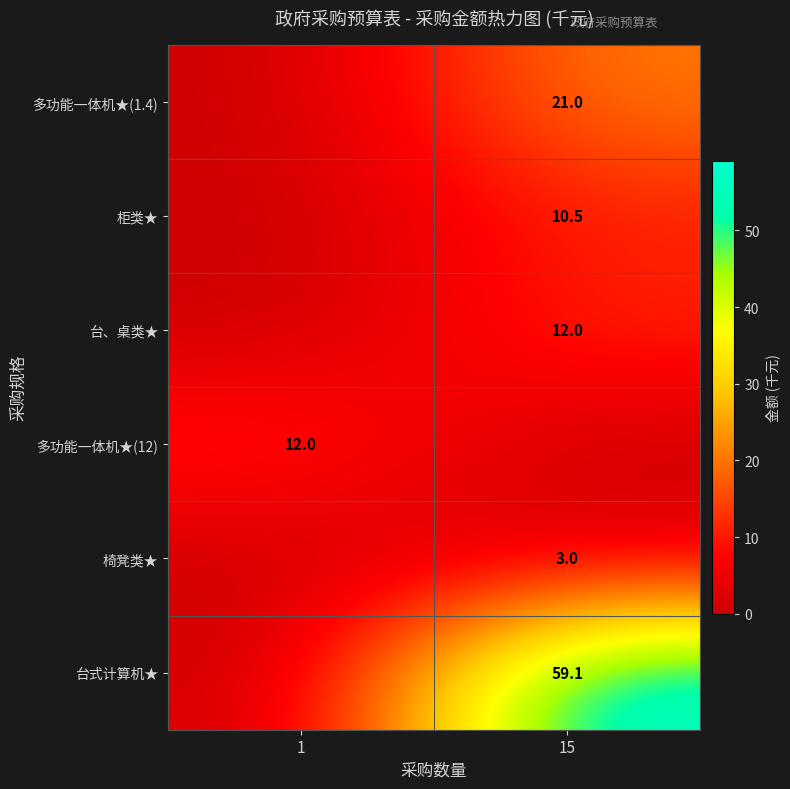

Is the value of 台式计算机★ at 15 greater than the value of 椅凳类★ at 15?

Yes